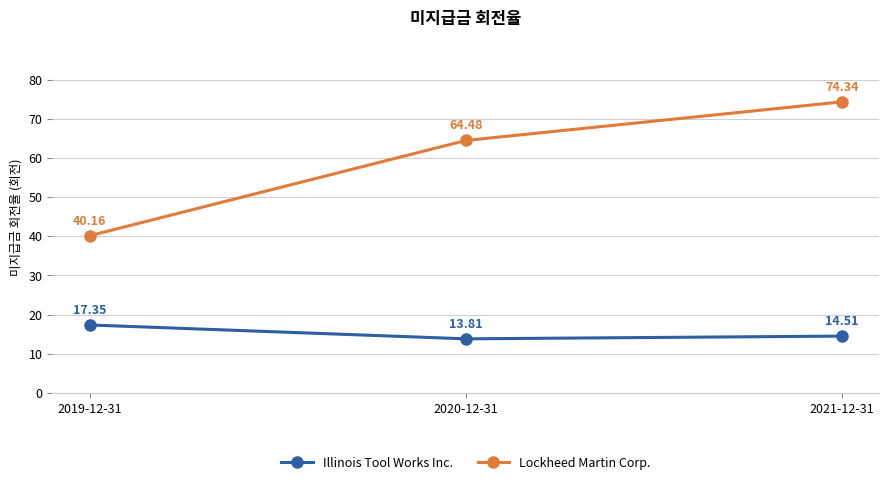

What is the sum of the Illinois Tool Works Inc. values at 2020-12-31 and 2019-12-31?

31.2